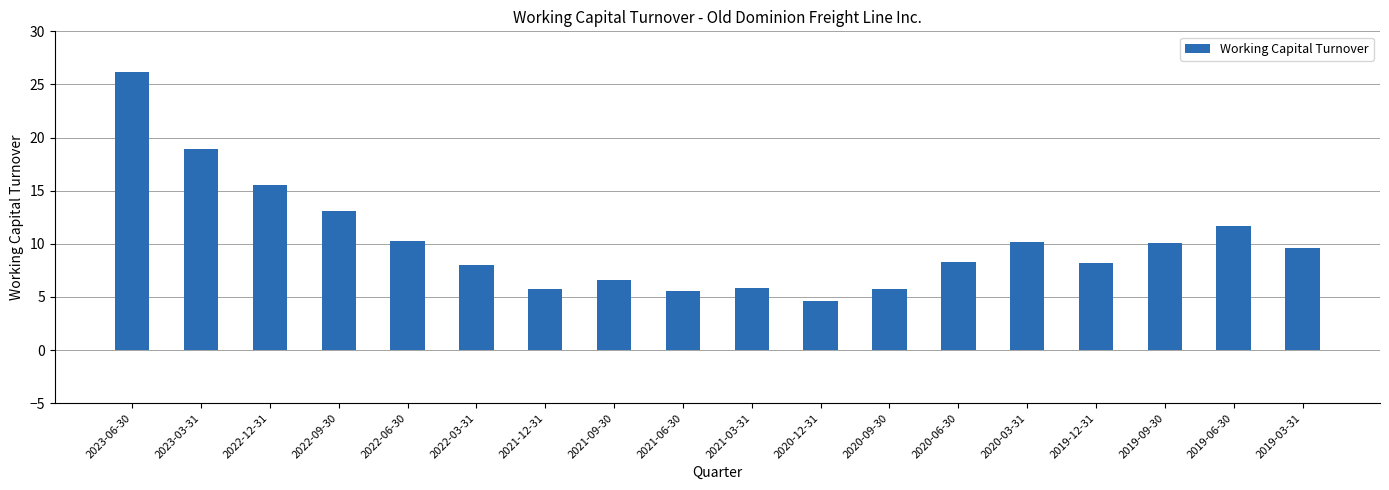

What is the approximate value at 2021-06-30?

5.5